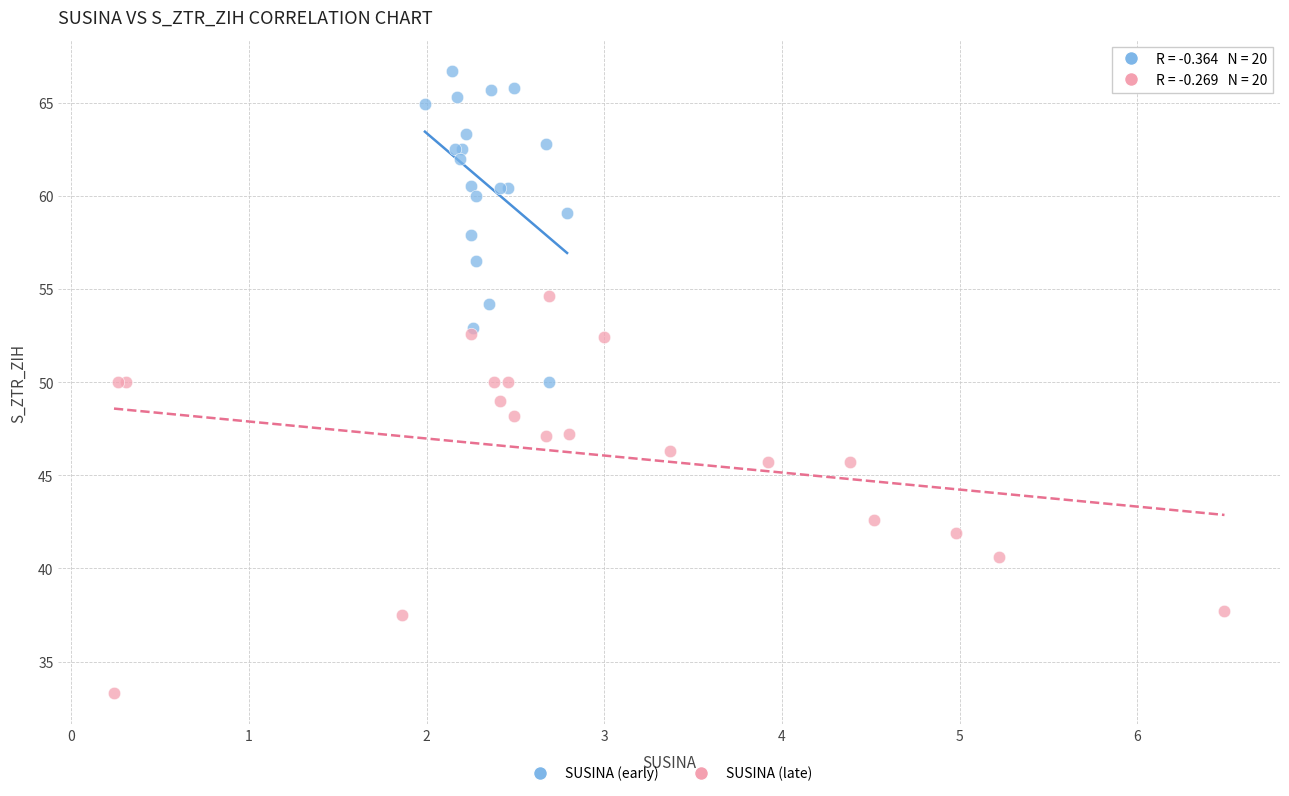

Which series contains the highest Y value?

SUSINA (early)